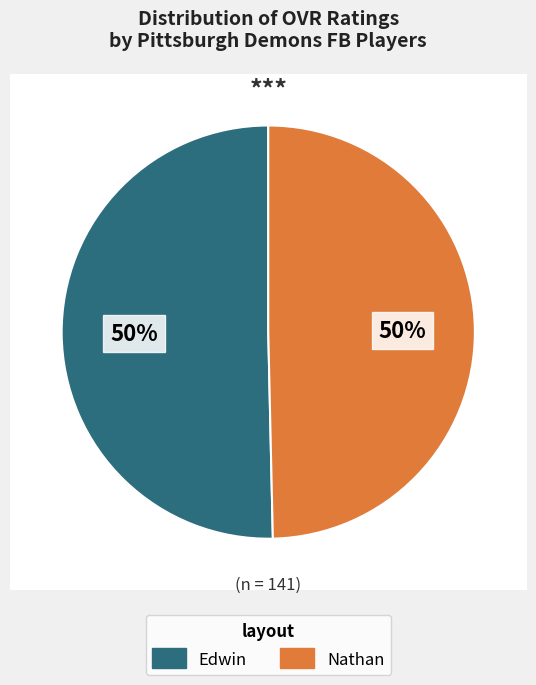

What is the ratio of the value at Nathan to the value at Edwin?

1.0